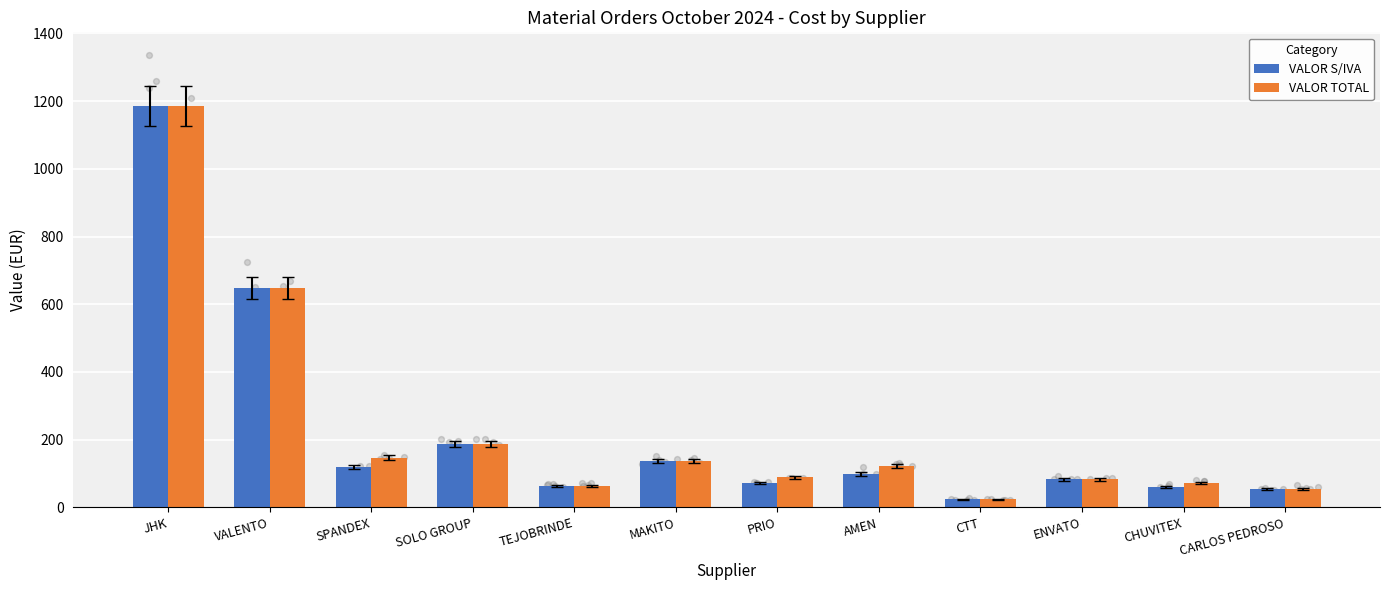

At how many categories does at least one series exceed 314?

2